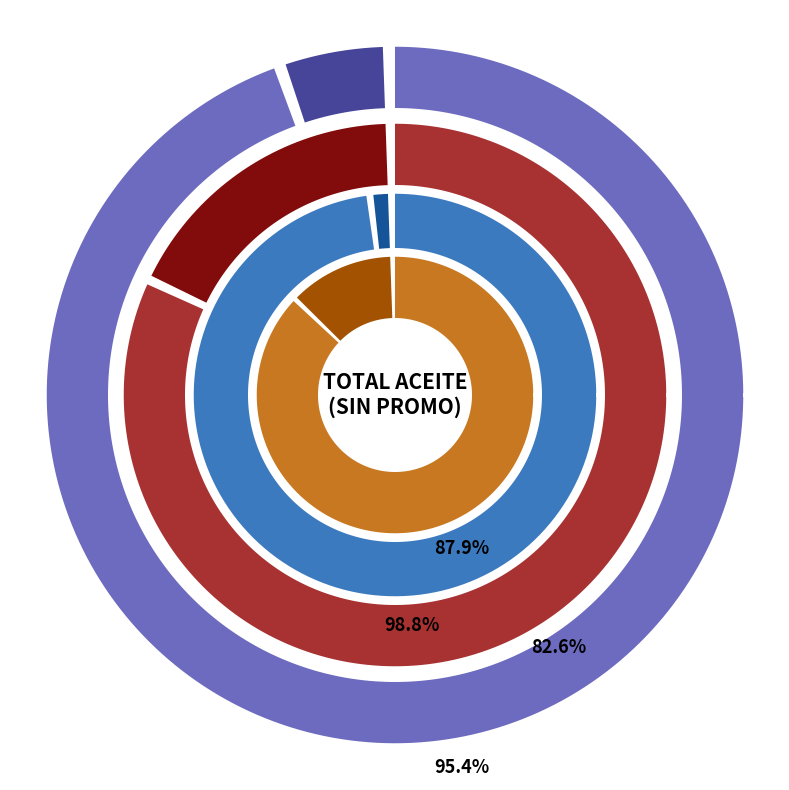

How many segments does this pie chart have?

2